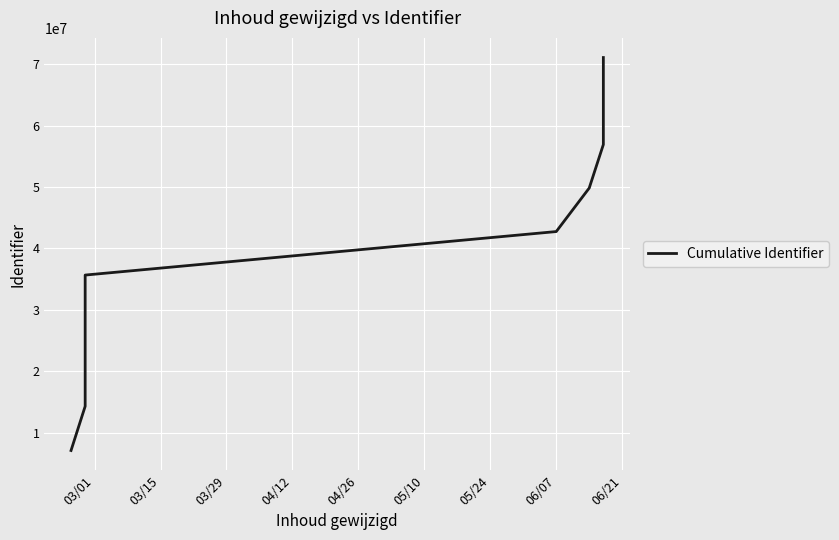

Does the chart display data point markers on the line(s)?

No